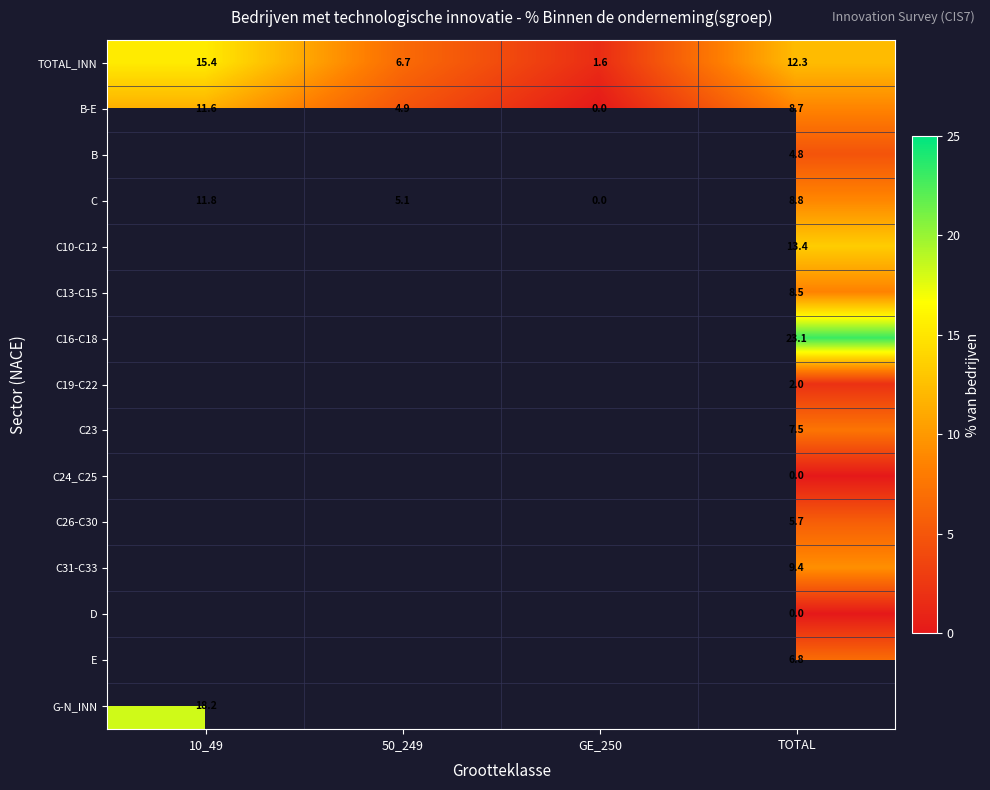

What is the difference between the highest and lowest values at TOTAL?

23.1